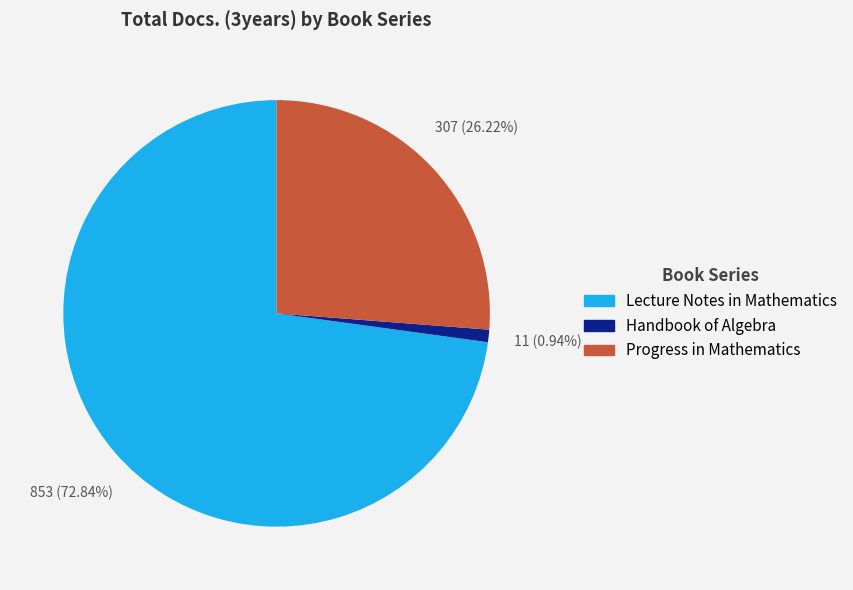

Rank the categories by value from highest to lowest.

Lecture Notes in Mathematics, Progress in Mathematics, Handbook of Algebra